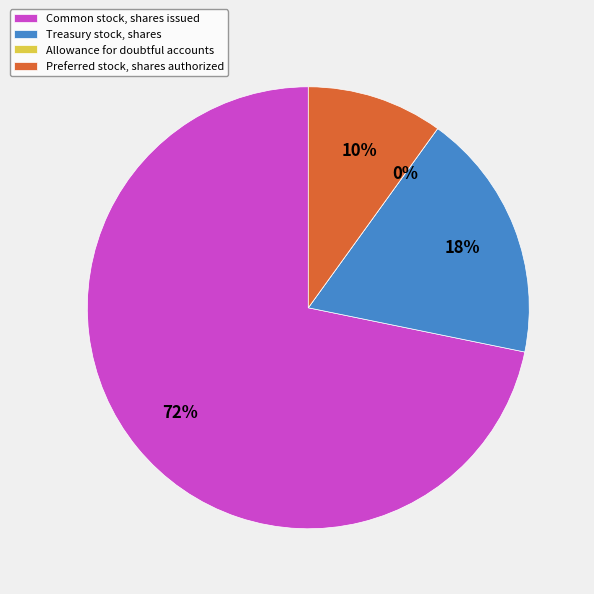

Approximately how many times larger is the value at Preferred stock, shares authorized compared to Treasury stock, shares?

0.5